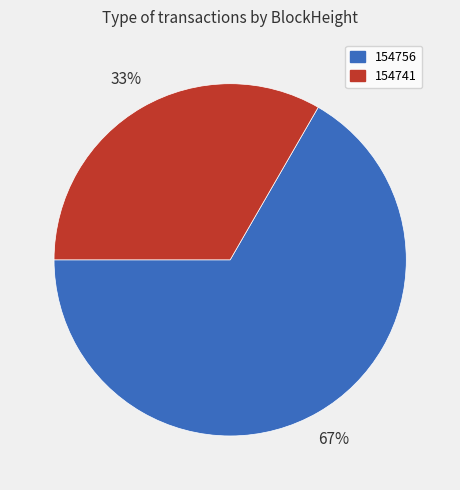

Combined, do 154756 and 154741 account for over 50%?

Yes